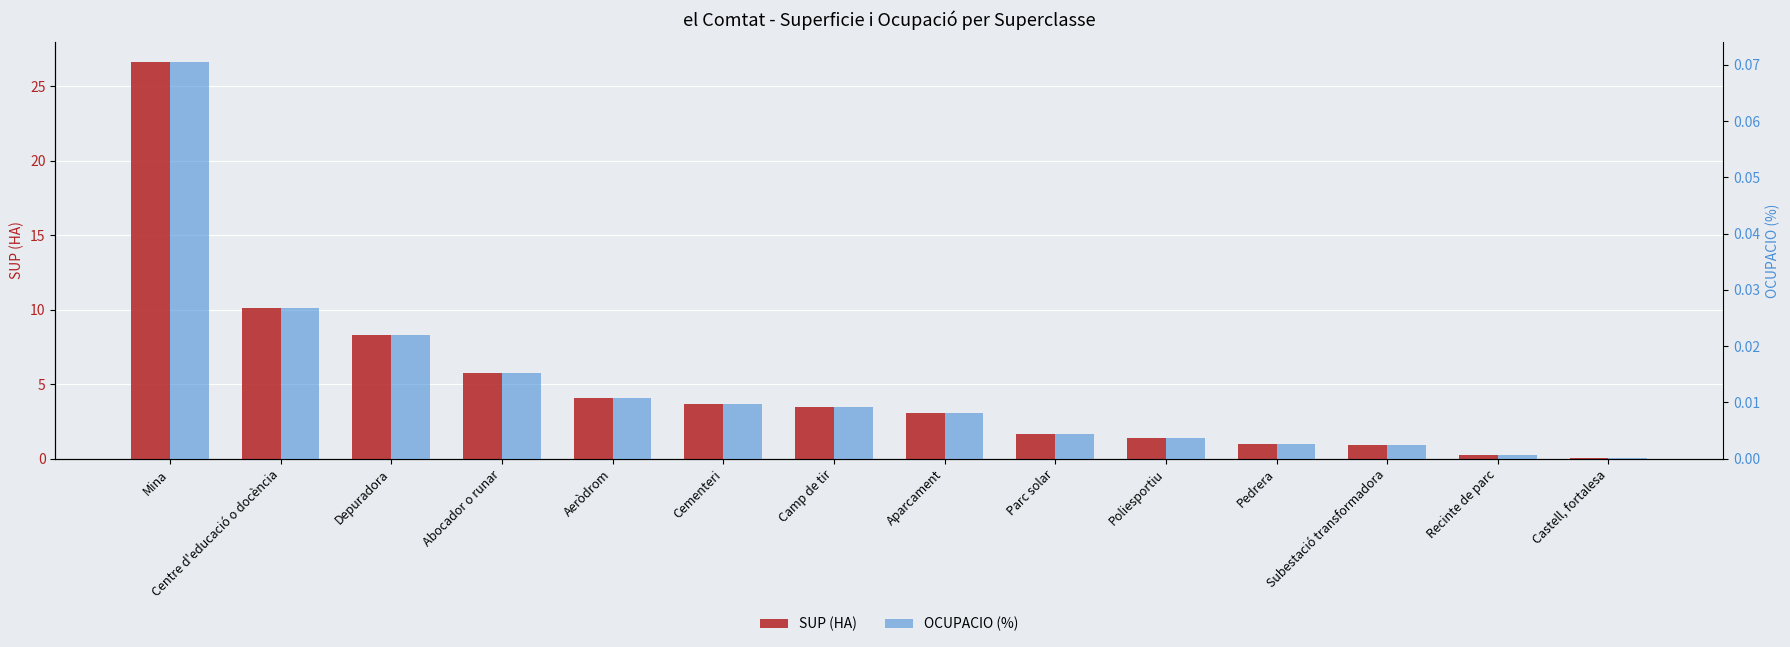

Does the chart contain stacked bars?

No